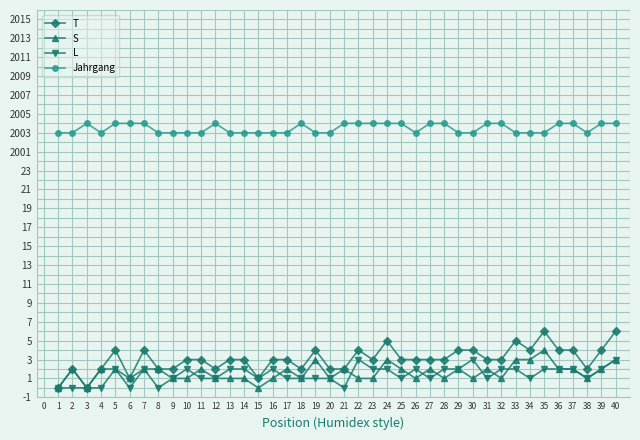

What are all the series names shown in the legend?

T, S, L, Jahrgang